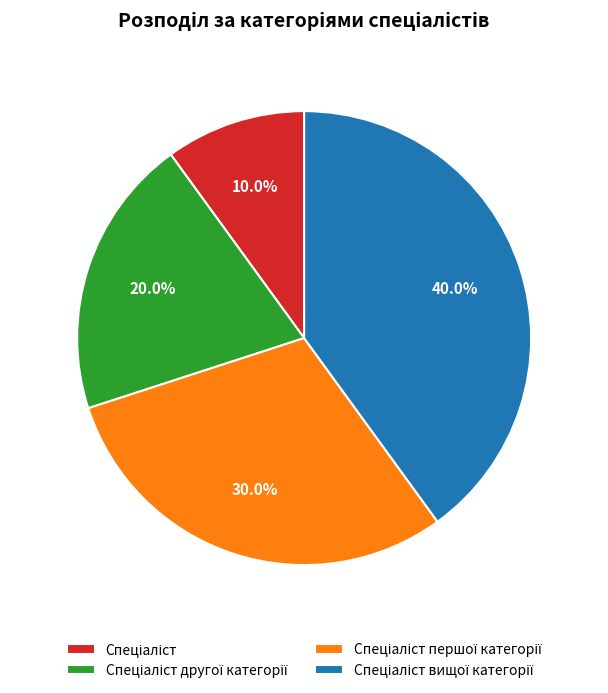

Is there any slice that represents more than half of the pie?

No